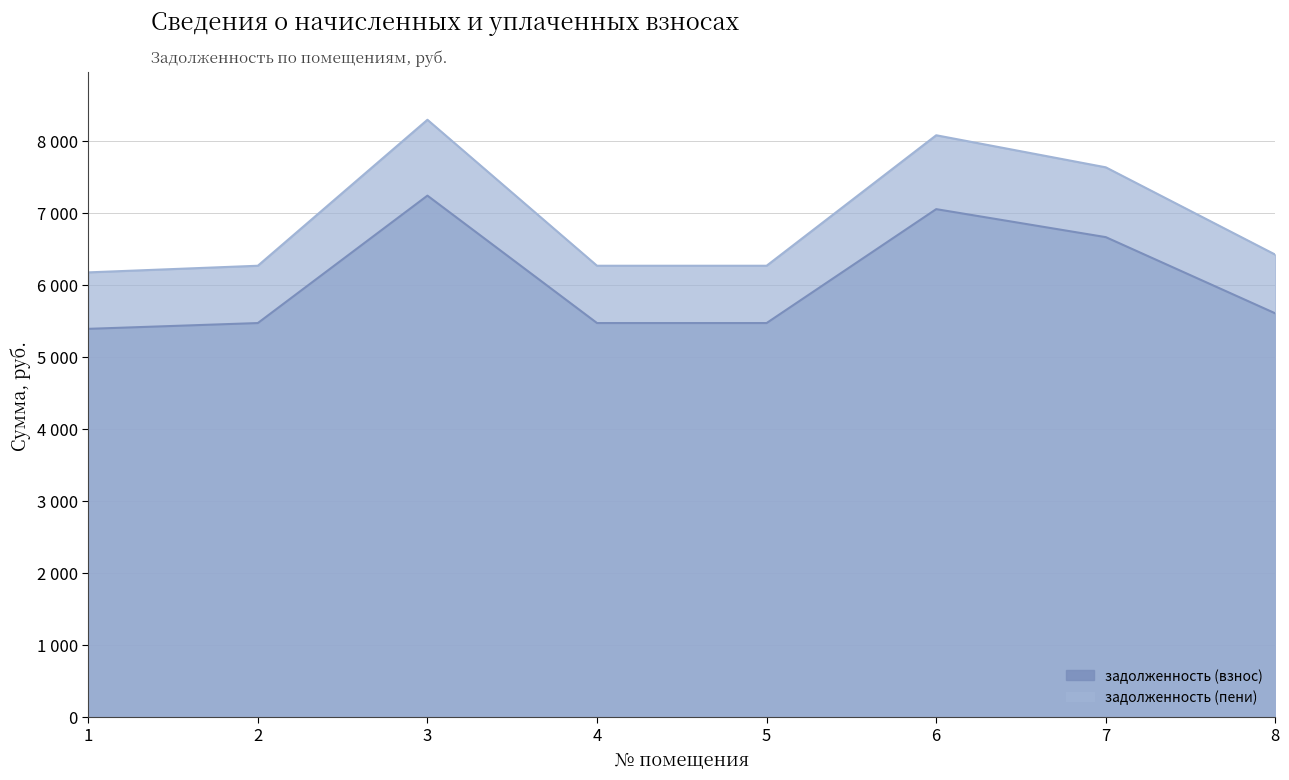

Which series has the largest total across all categories?

задолженность (пени)